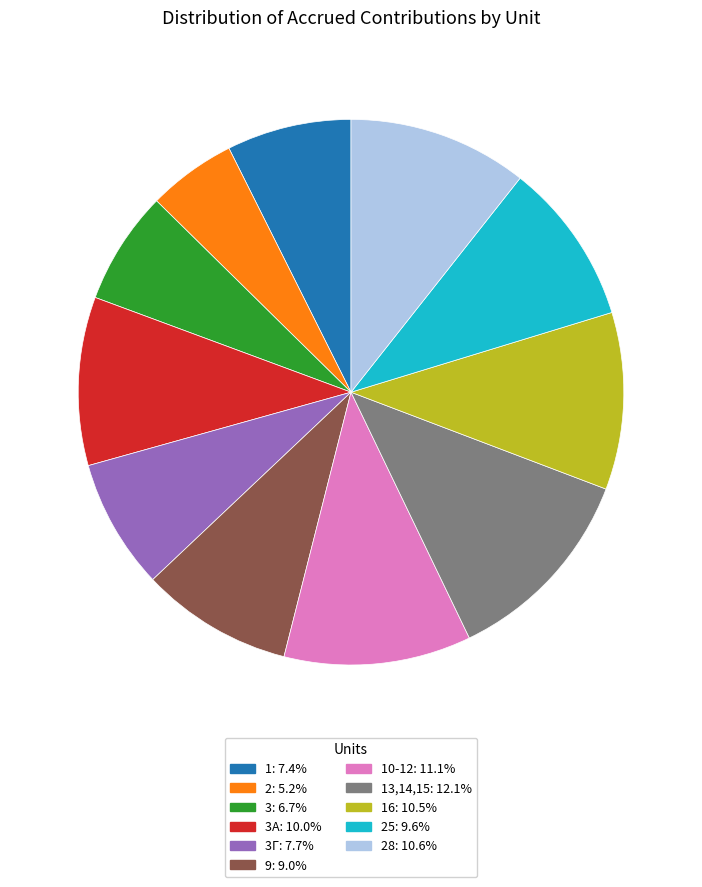

Is there any slice that represents more than half of the pie?

No